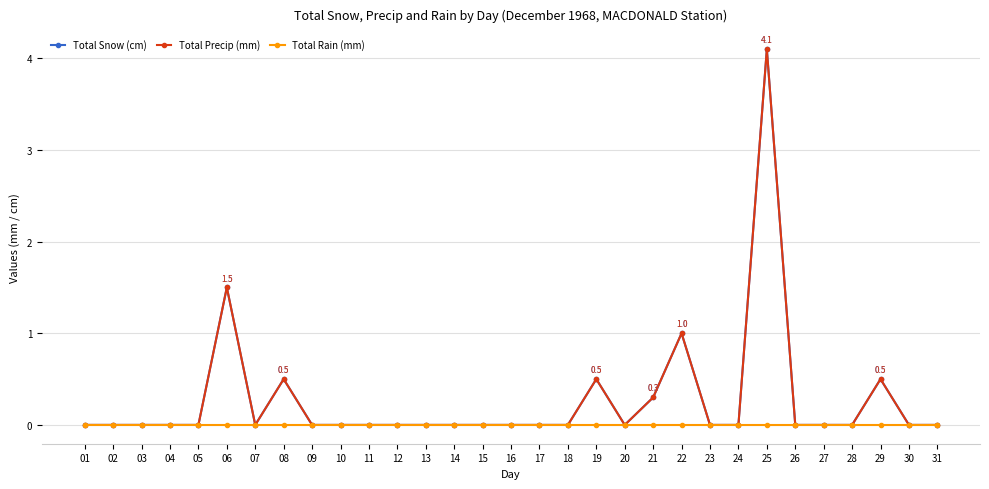

Does the chart have visible grid lines?

Yes